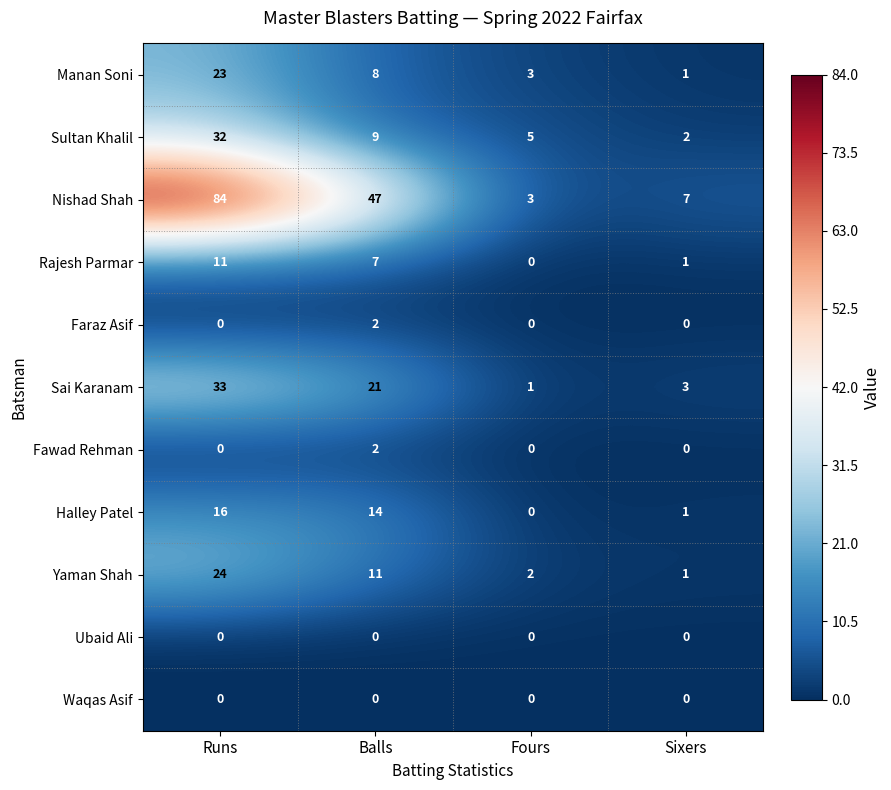

Which series has the largest total across all categories?

Nishad Shah